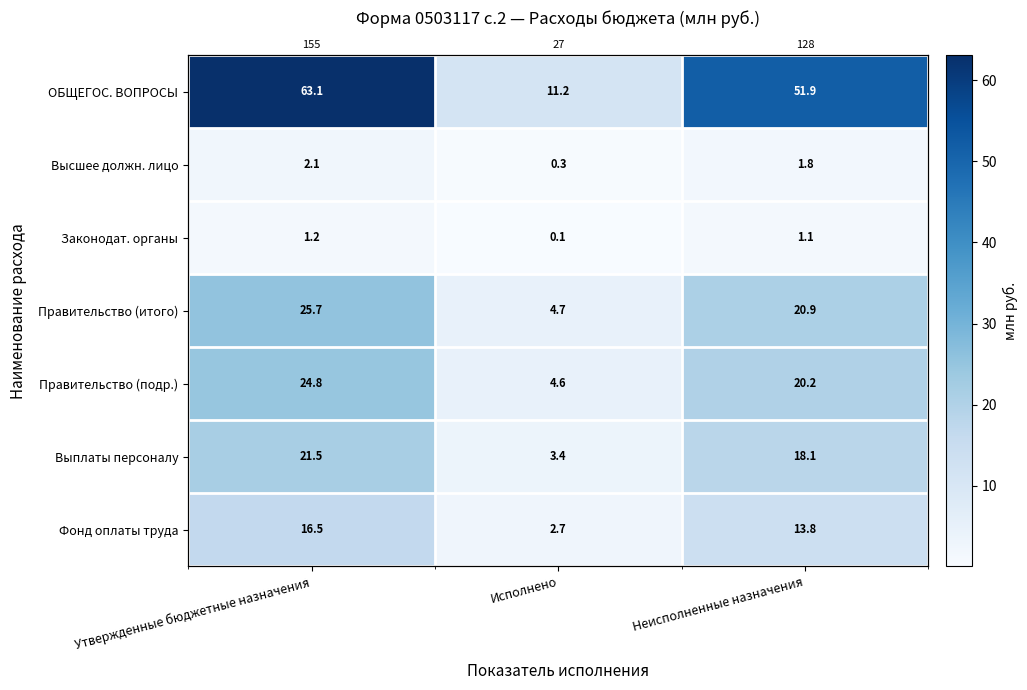

What is the difference between the maximum and minimum values in the Высшее должн. лицо series?

1.8